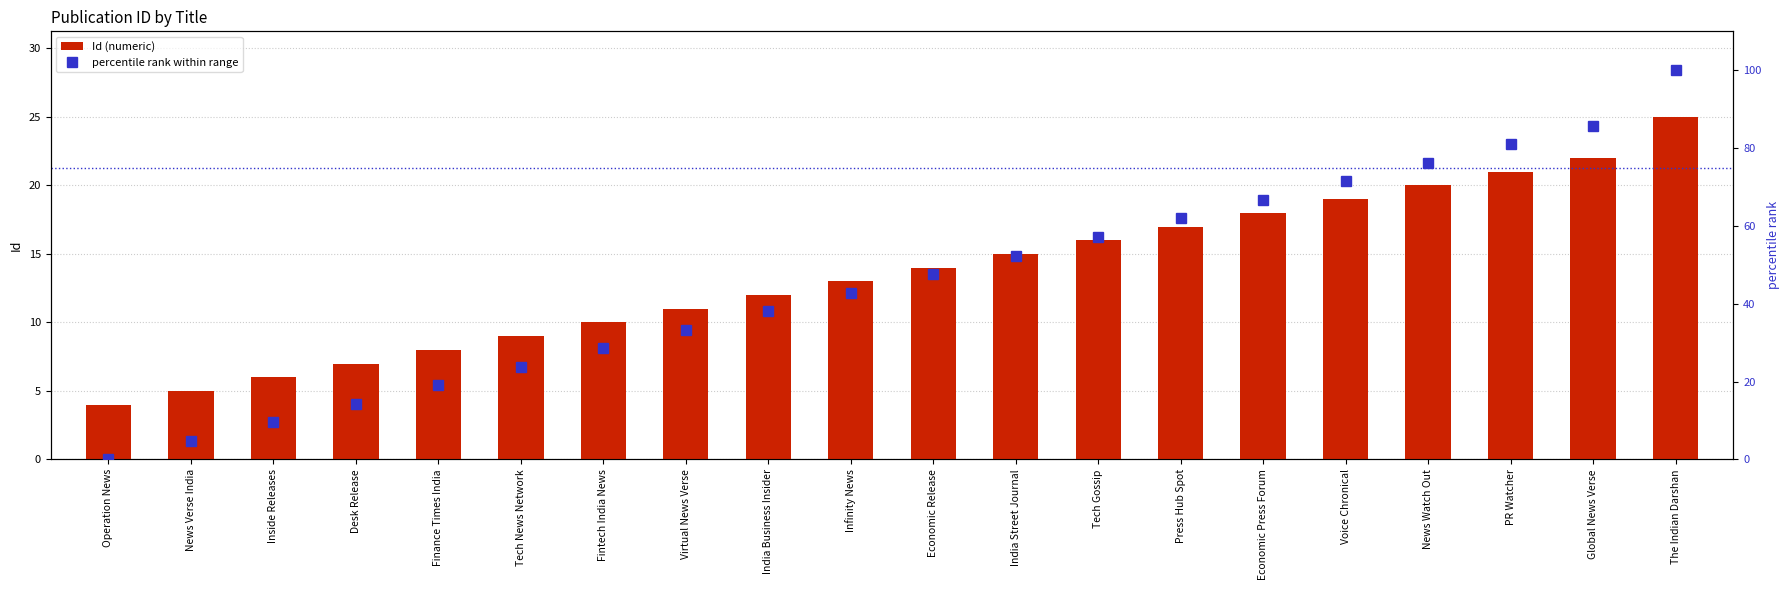

The value of percentile rank within range at Economic Release is 30.0. True or false?

False